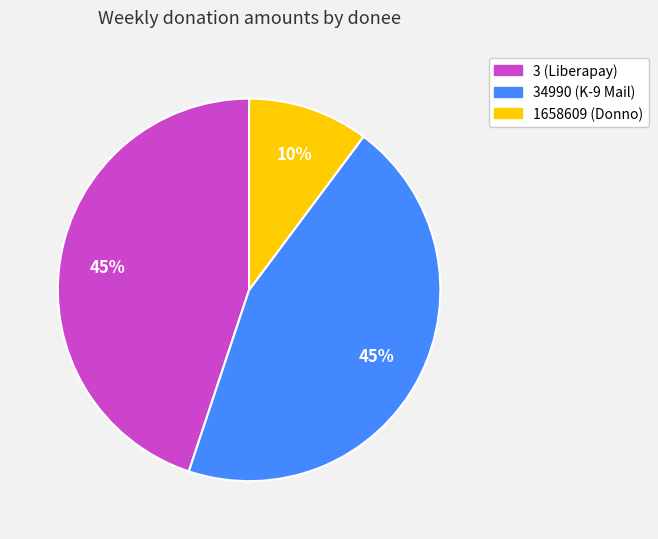

Is there a majority slice in this chart?

No